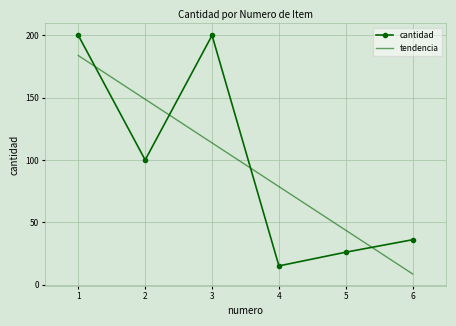

List the series in order of their peak value, highest first.

cantidad, tendencia